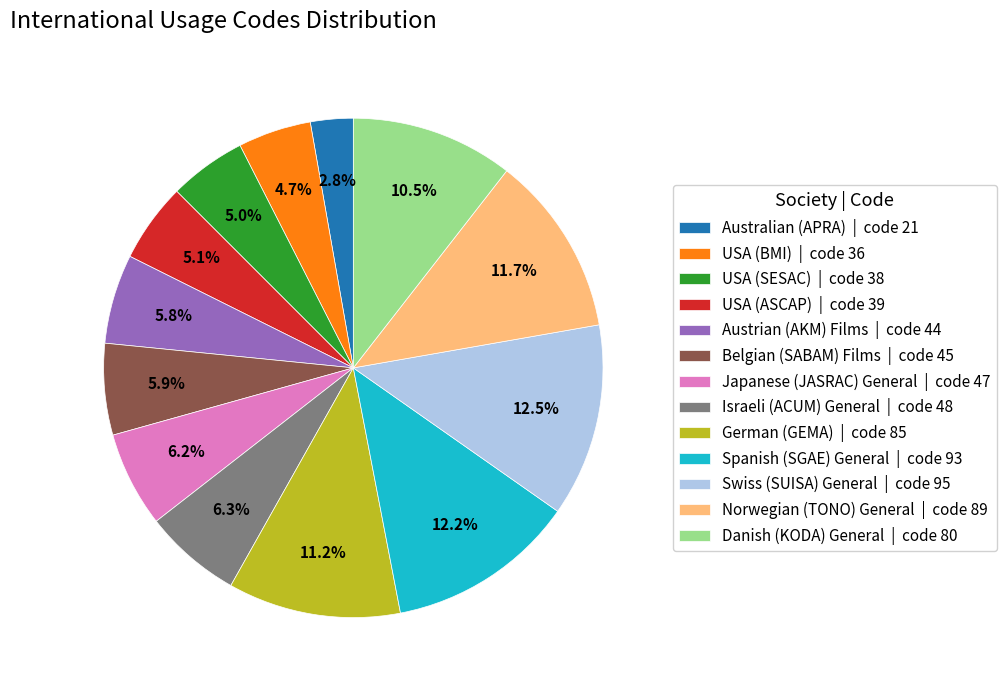

What percentage is the Belgian (SABAM) Films slice, to the nearest percent?

6%